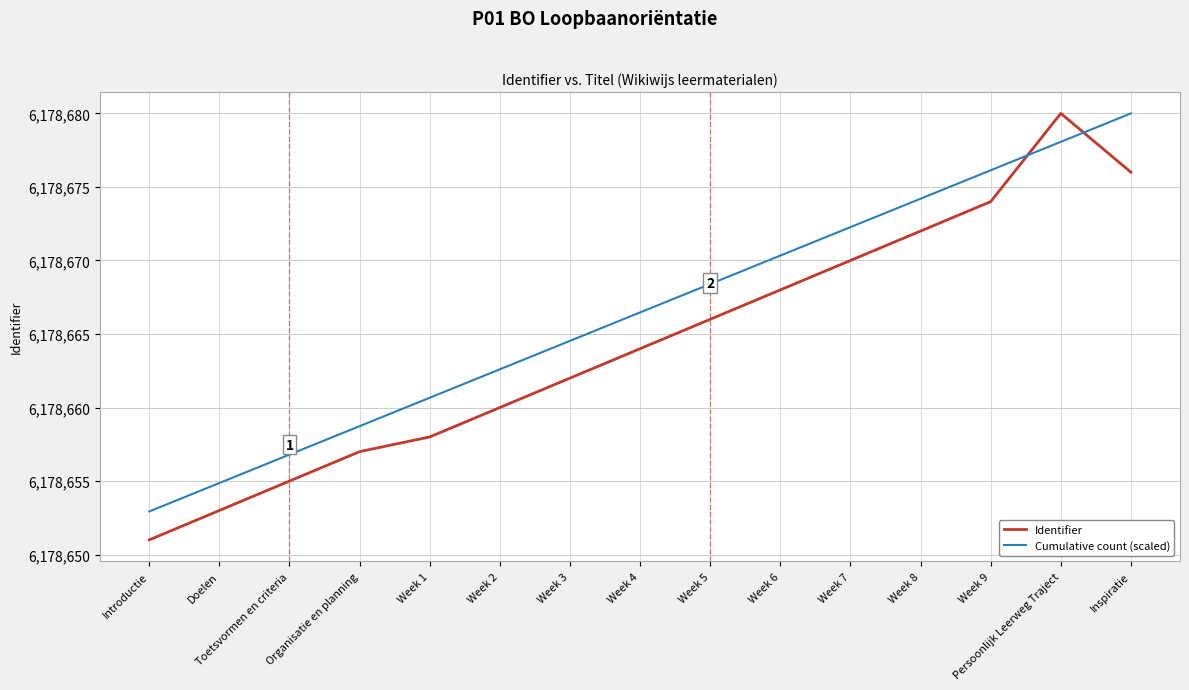

Which category has the lowest value across all series?

Introductie